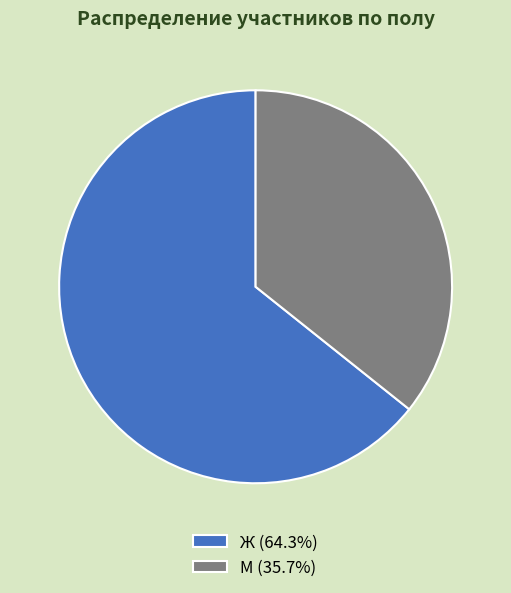

What is the ratio of the value at М (35.7%) to the value at Ж (64.3%)?

0.6